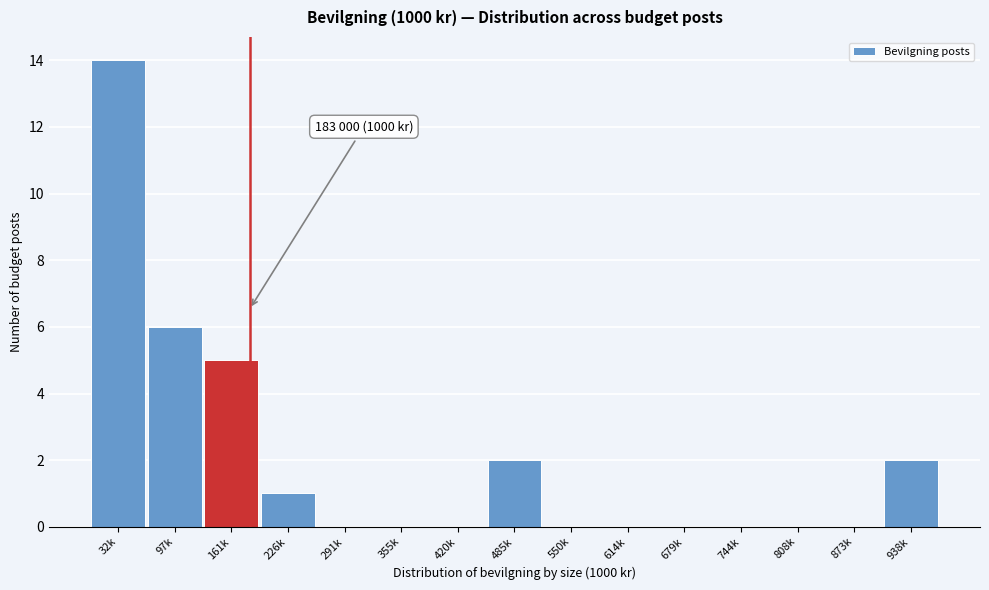

Reading right to left, what are all the values shown in this chart?

938k=2	873k=0	808k=0	744k=0	679k=0	614k=0	550k=0	485k=2	420k=0	355k=0	291k=0	226k=1	161k=5	97k=6	32k=14